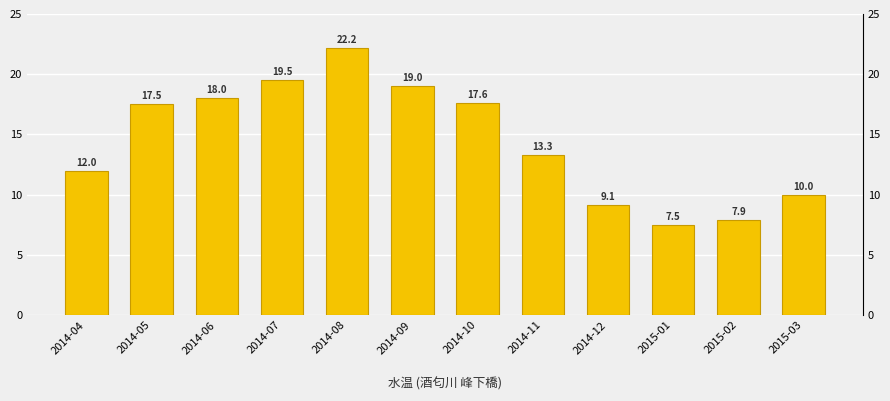

True or false: the data shows 19.0 at 2014-09.

True